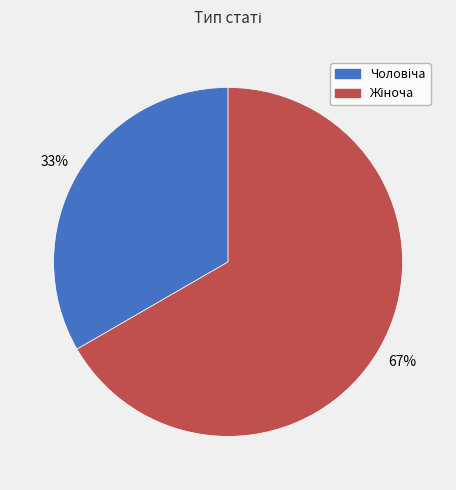

Does any single category account for the majority?

Yes